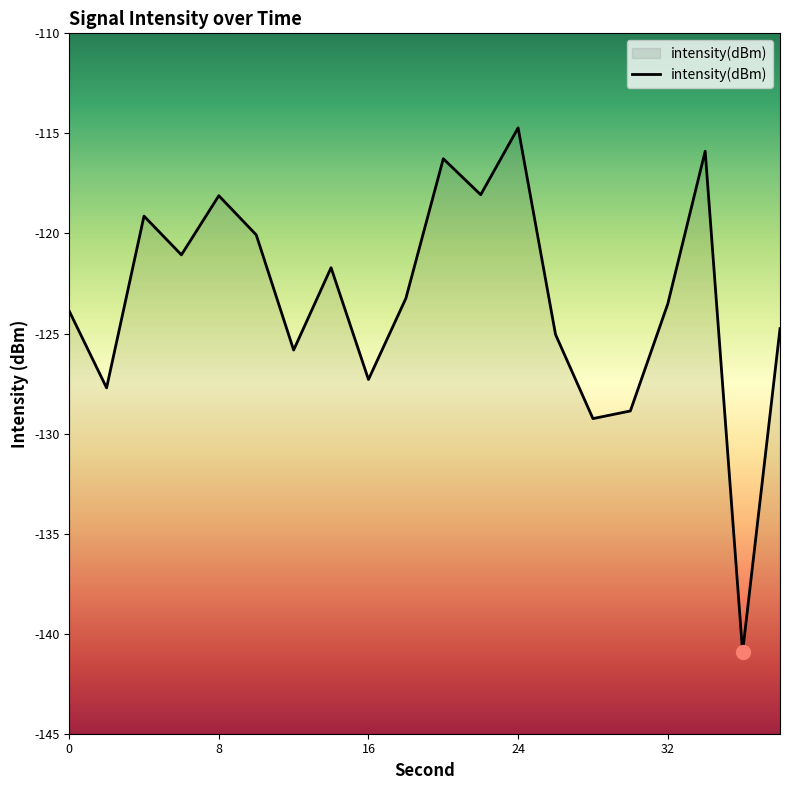

List the labels in order of value, smallest first.

36, 28, 30, 2, 16, 12, 26, 38, 0, 32, 18, 14, 6, 10, 4, 8, 22, 20, 34, 24